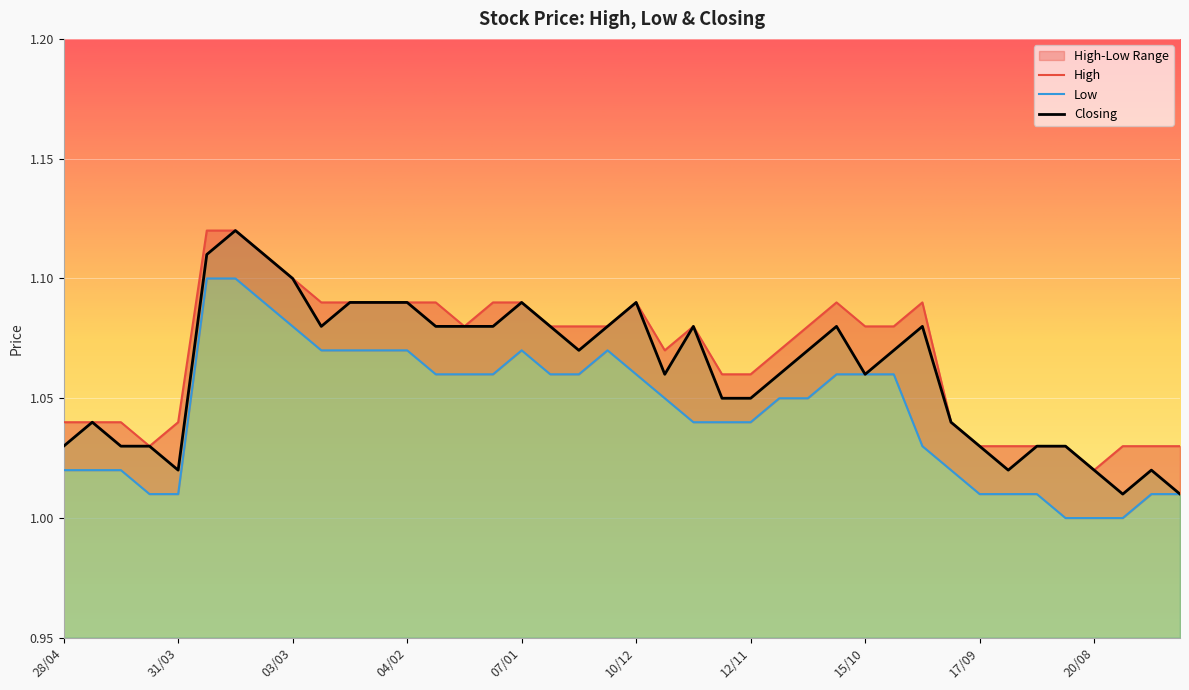

Which series changed the most between 24/12 and 22/10?

High